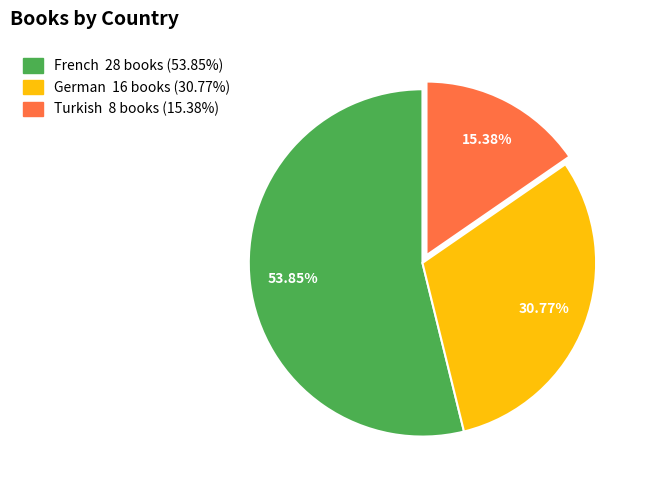

What is the largest slice in the pie chart?

French